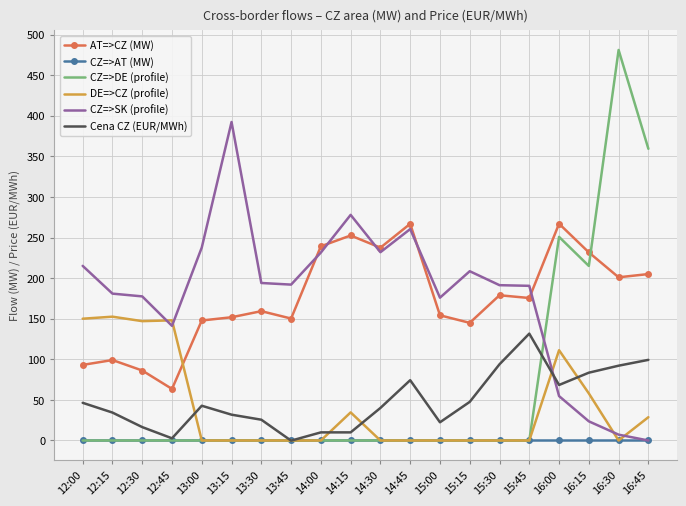

At which label is DE=>CZ (profile) closest to 76?

16:15